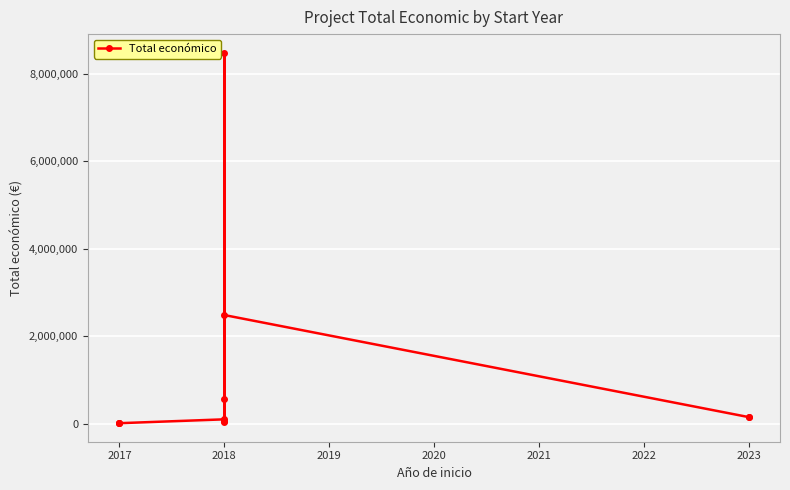

The chart shows a value of 150000 at 2023. True or false?

True